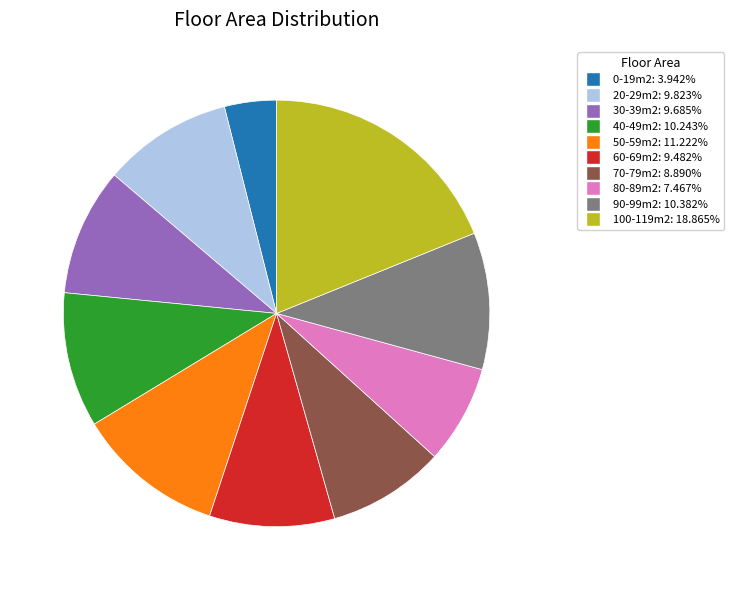

Is there any slice that represents more than half of the pie?

No